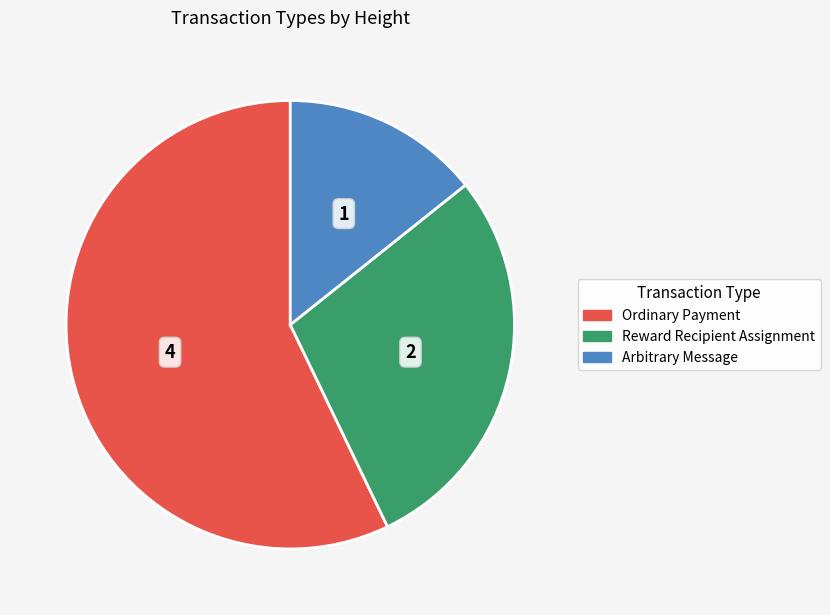

How many slices are in this pie chart?

3